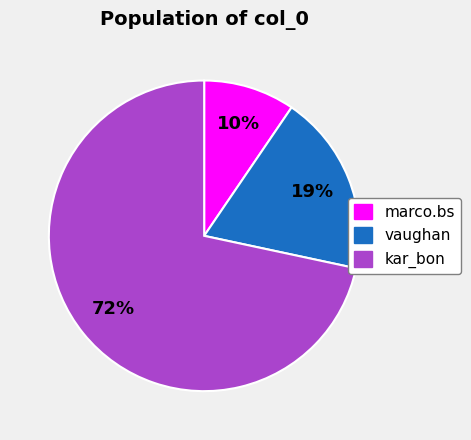

True or false: marco.bs accounts for 10% of the total.

True